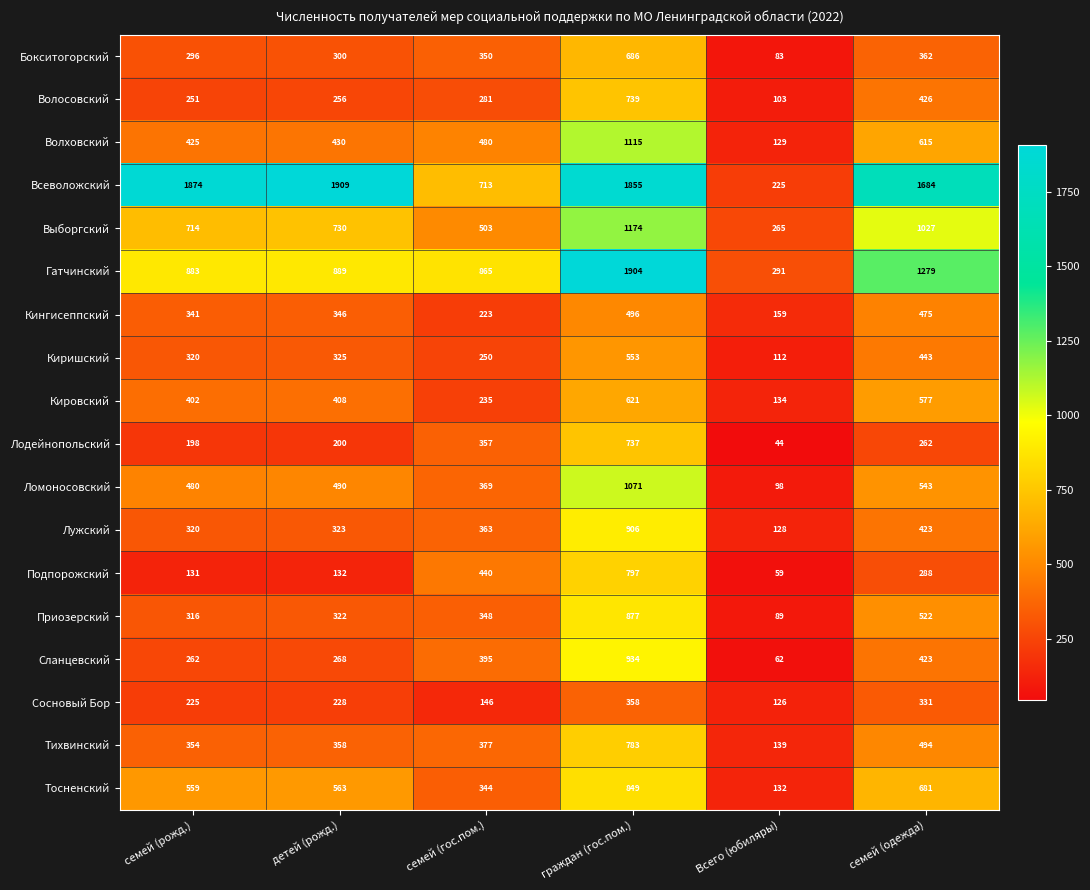

At which category is the sum across all series the highest?

граждан (гос.пом.)